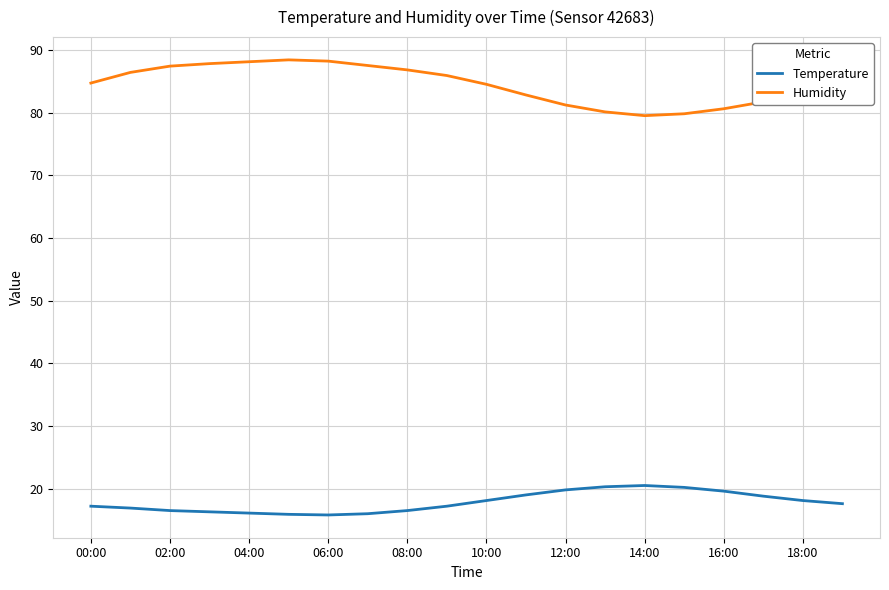

What is the difference between the maximum and minimum values in the Humidity series?

8.9